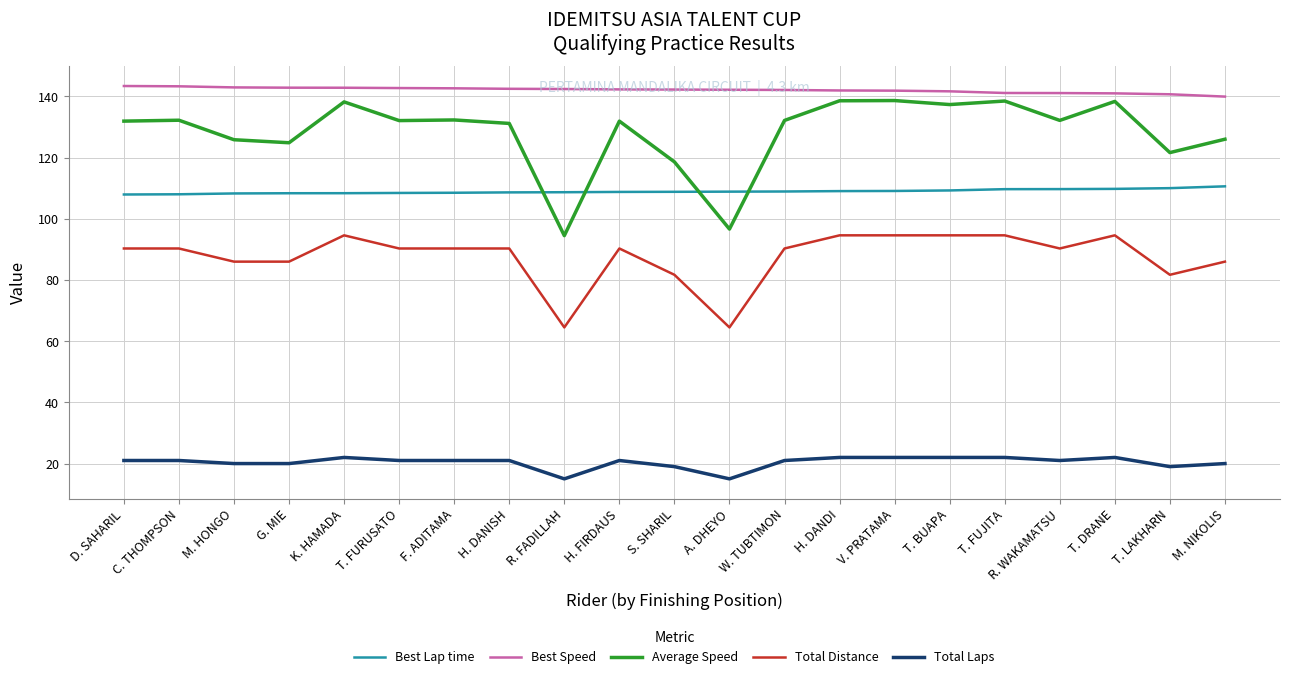

What is the difference between the highest and lowest values at F. ADITAMA?

121.7